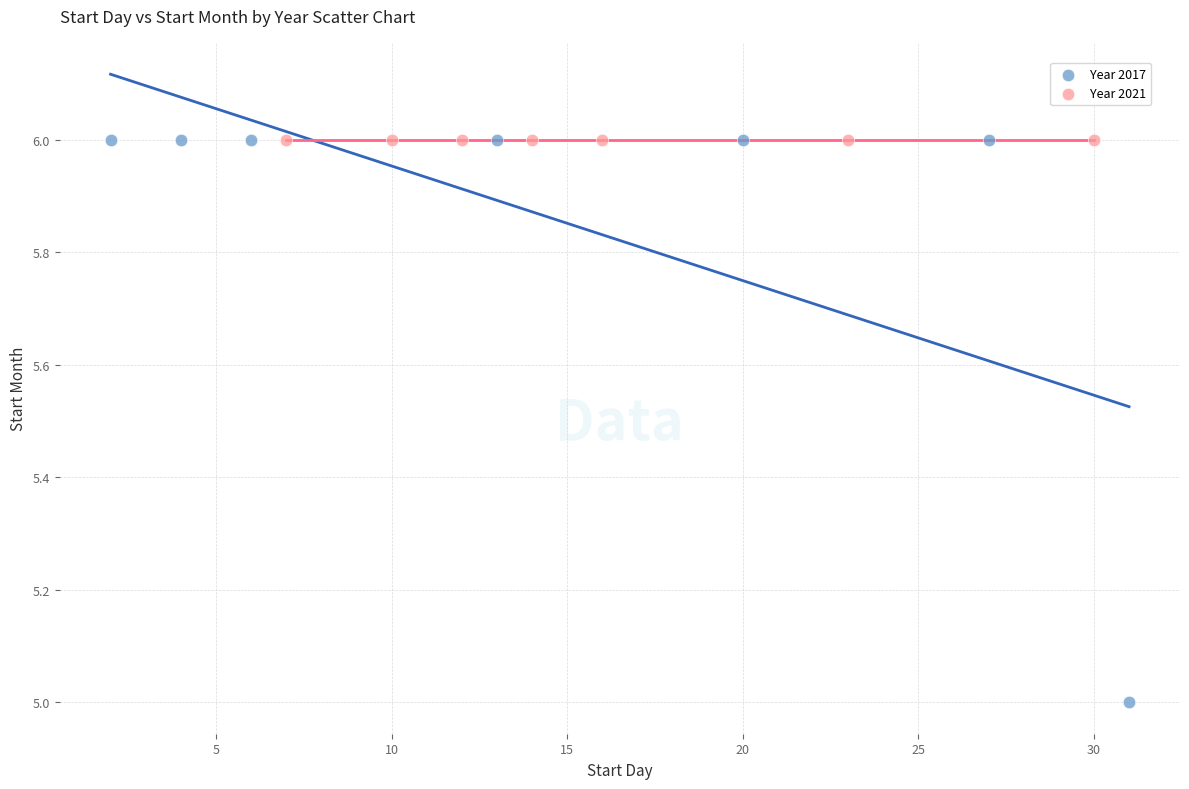

What are all the series names shown in the legend?

Year 2017, Year 2021